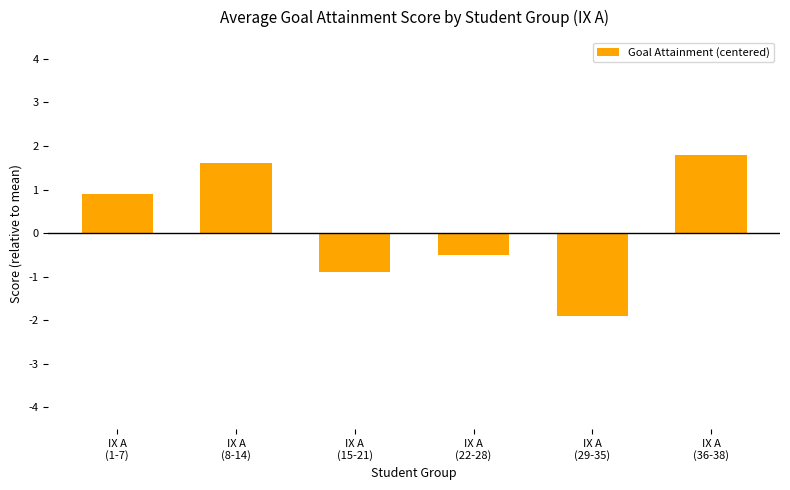

What position from the right is IX A
(36-38)?

1